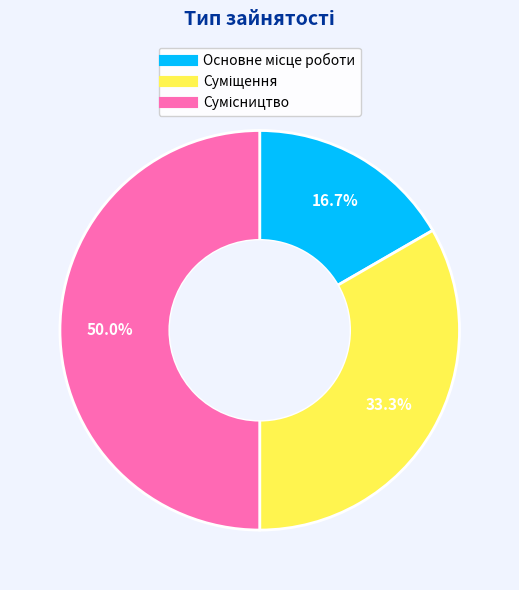

How many slices are in this pie chart?

3